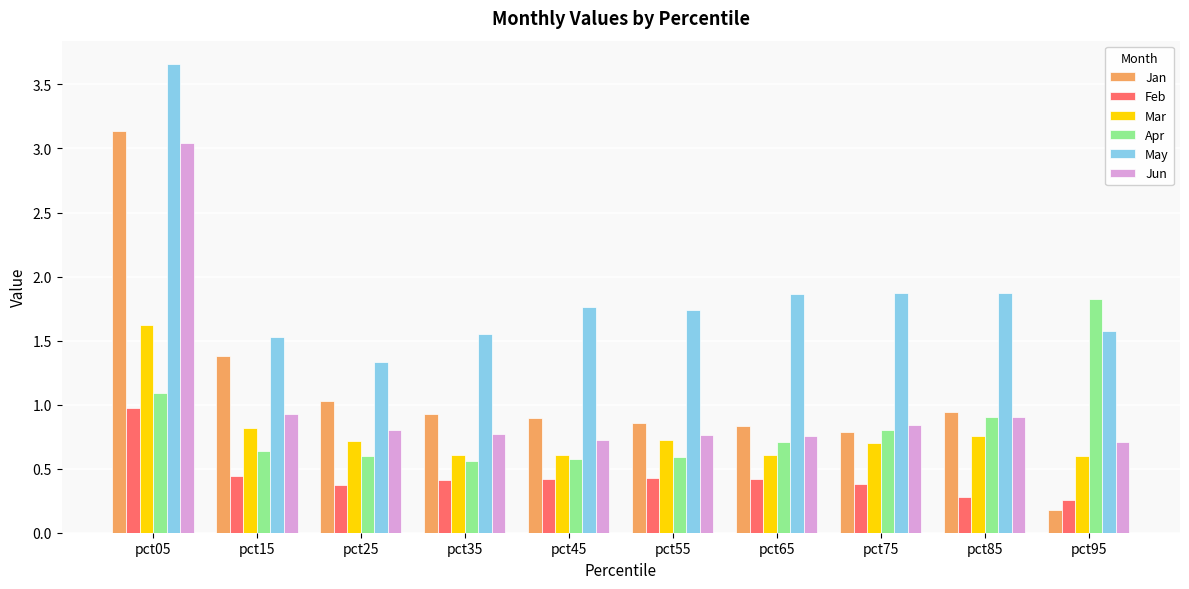

Does the chart contain stacked bars?

No